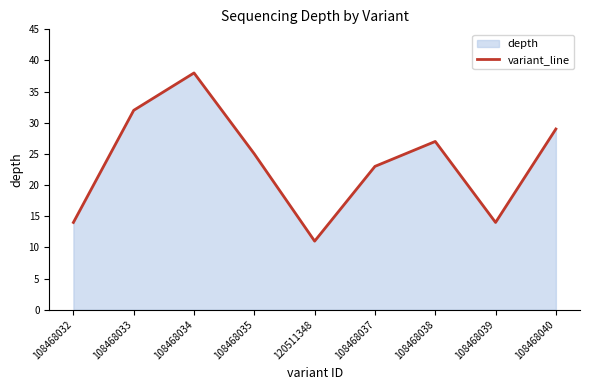

Rank the categories by value from highest to lowest.

108468034, 108468033, 108468040, 108468038, 108468035, 108468037, 108468032, 108468039, 120511348